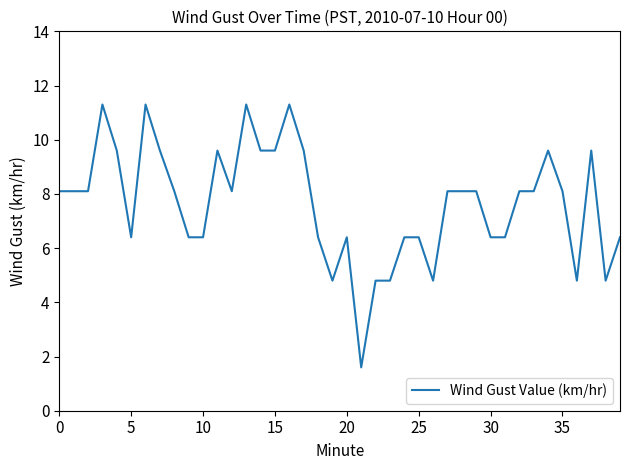

What is the difference between the maximum and minimum values?

9.7